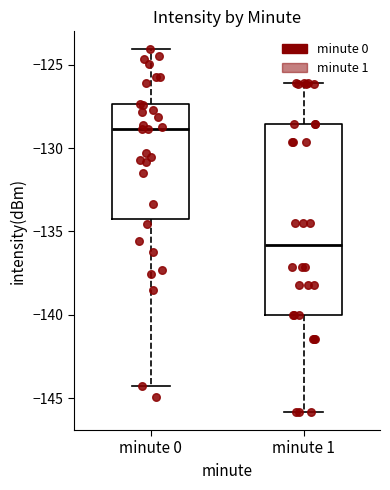

Reading left to right, read every box against the y-axis: the position of its median line, the range the box covers, and the ends of its whiskers. The values are not printed on the chart, so give them approximately, as read against the axis.

minute 0: median -129.0, box -134.5 to -127.5, whiskers -144.5 to -124.0
minute 1: median -136.0, box -140.0 to -128.5, whiskers -146.0 to -126.0